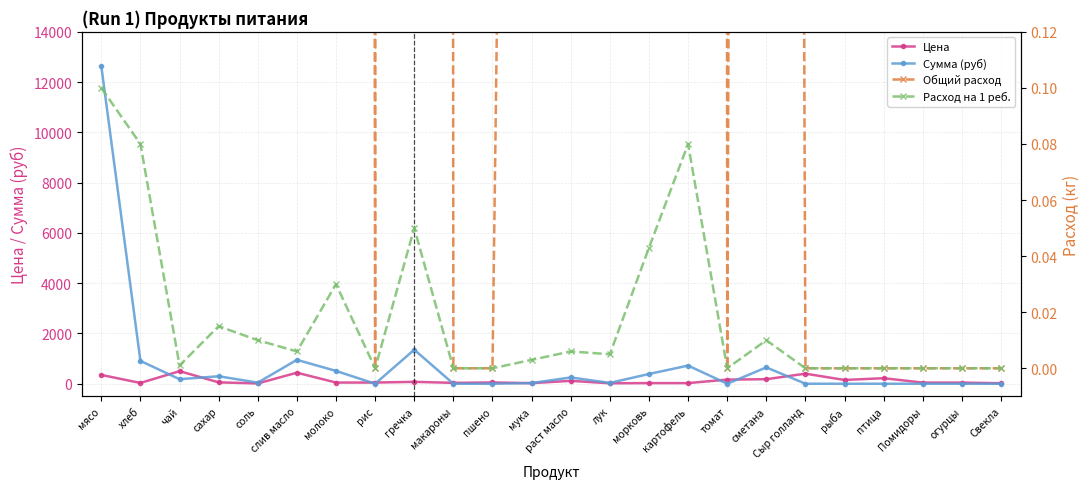

Where is the first local maximum for Цена?

чай